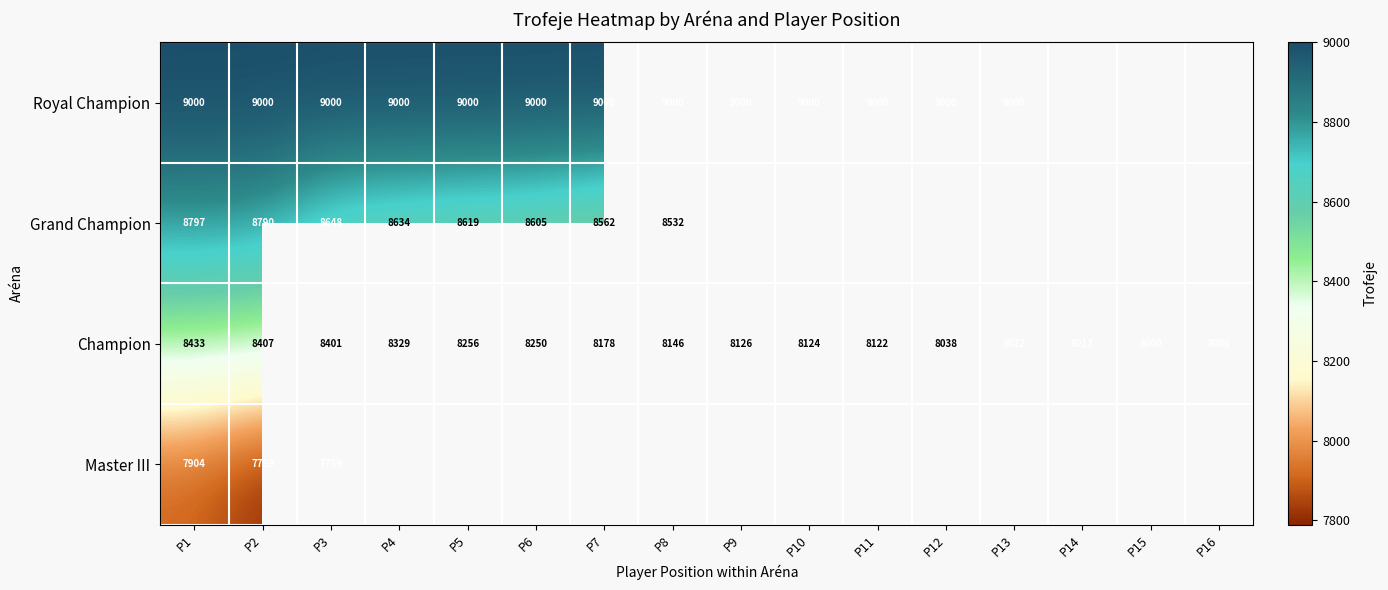

What is the greatest value displayed?

9000.0